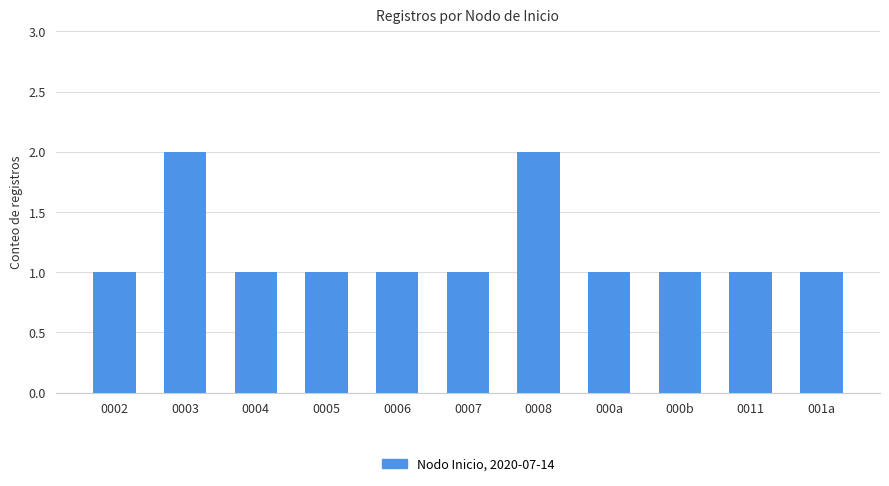

Reading left to right, transcribe all the data shown in this chart.

0002=1	0003=2	0004=1	0005=1	0006=1	0007=1	0008=2	000a=1	000b=1	0011=1	001a=1